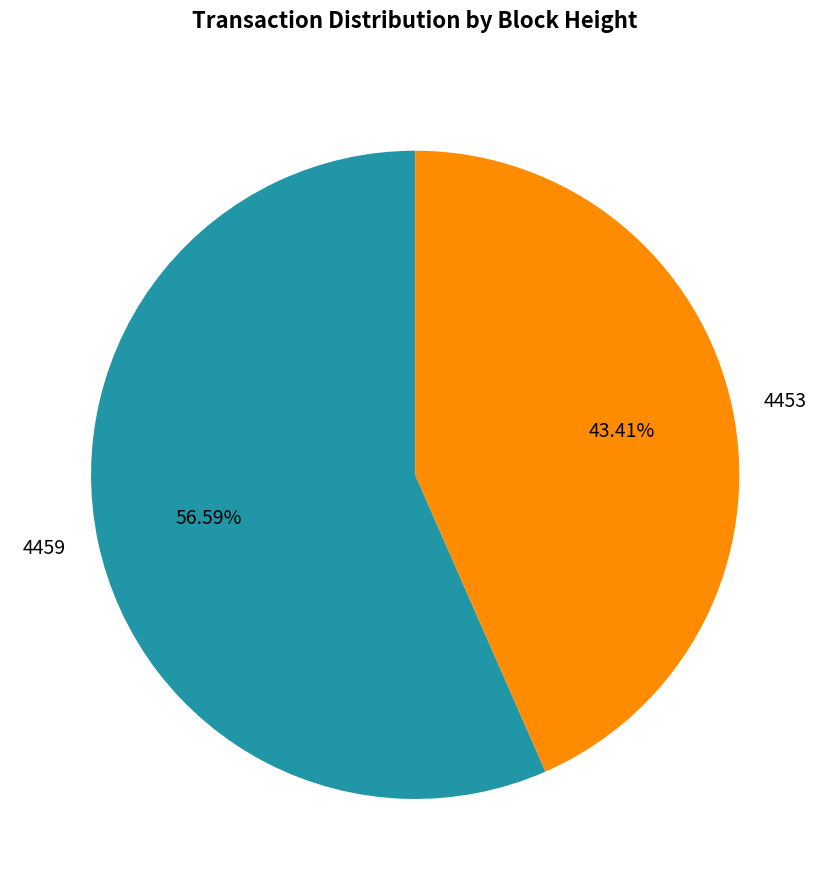

The 4459 slice represents 57% of the pie. True or false?

True